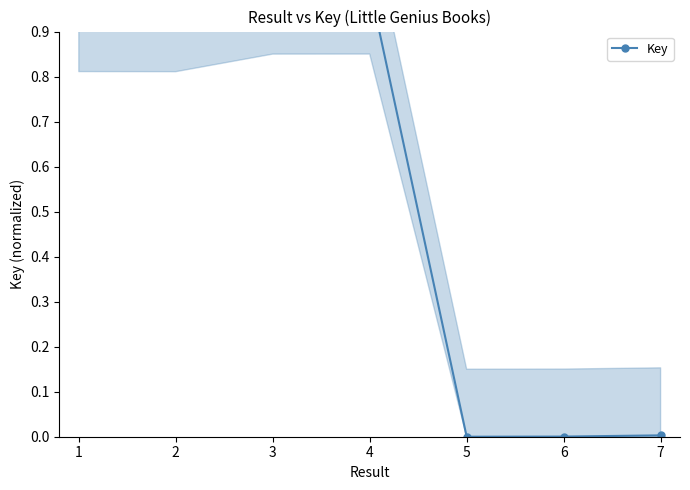

Rank the categories by value from lowest to highest.

5, 6, 7, 2, 1, 3, 4